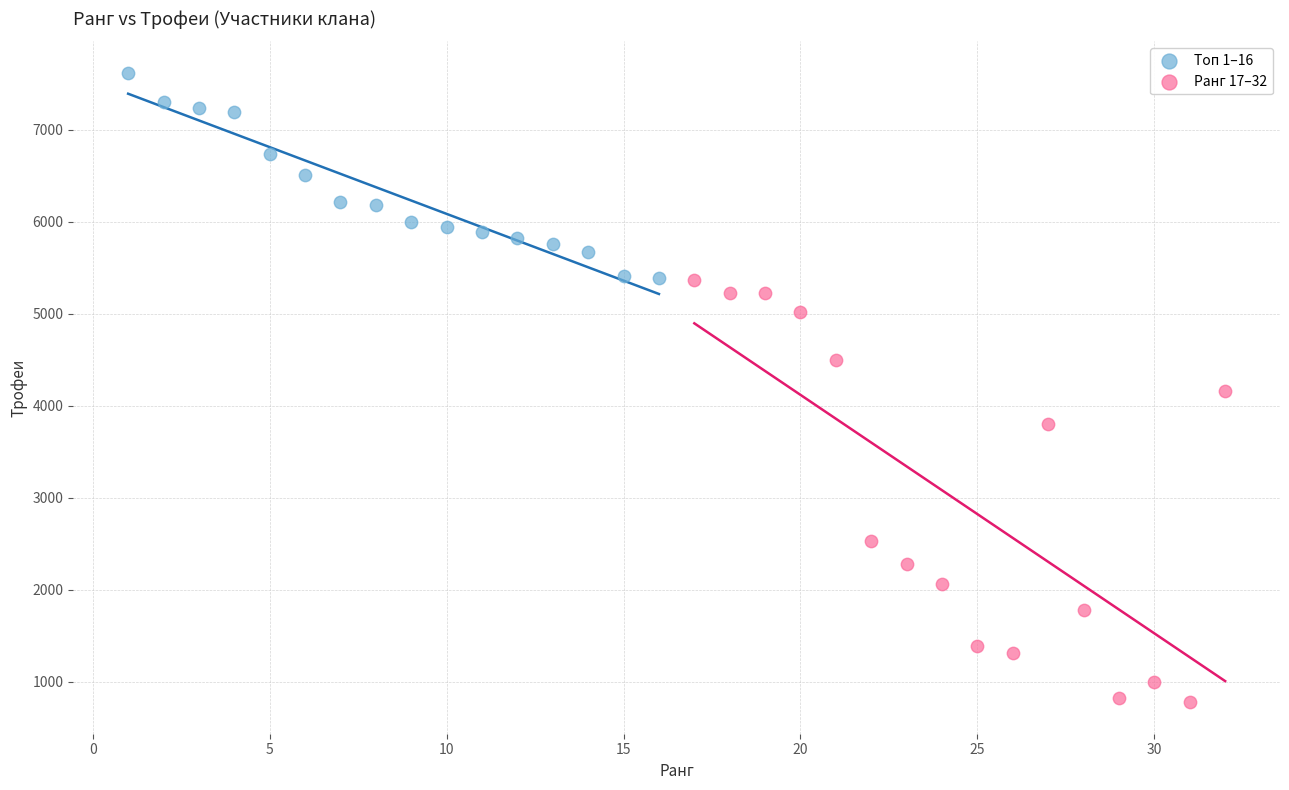

What are all the series names shown in the legend?

Топ 1–16, Ранг 17–32